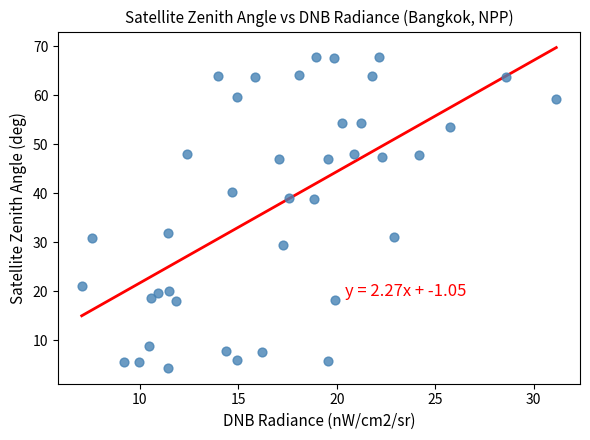

What is the range of X values (max minus min)?

24.1